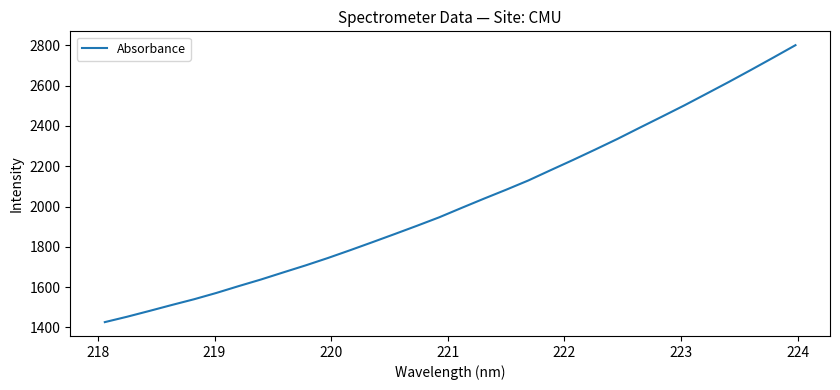

What is the minimum value shown in the chart?

1426.6